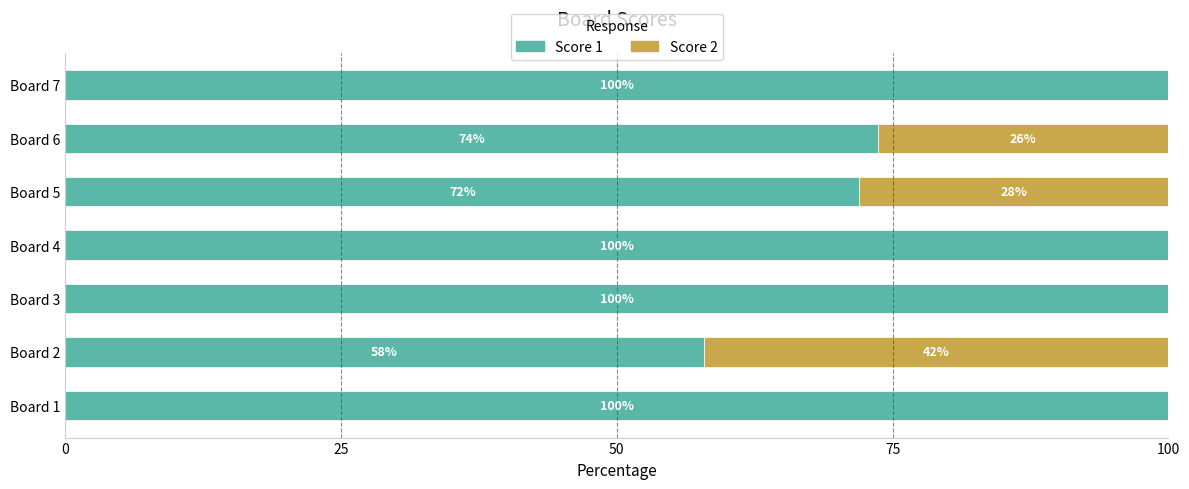

What is the total value across all series at Board 5?

100.0